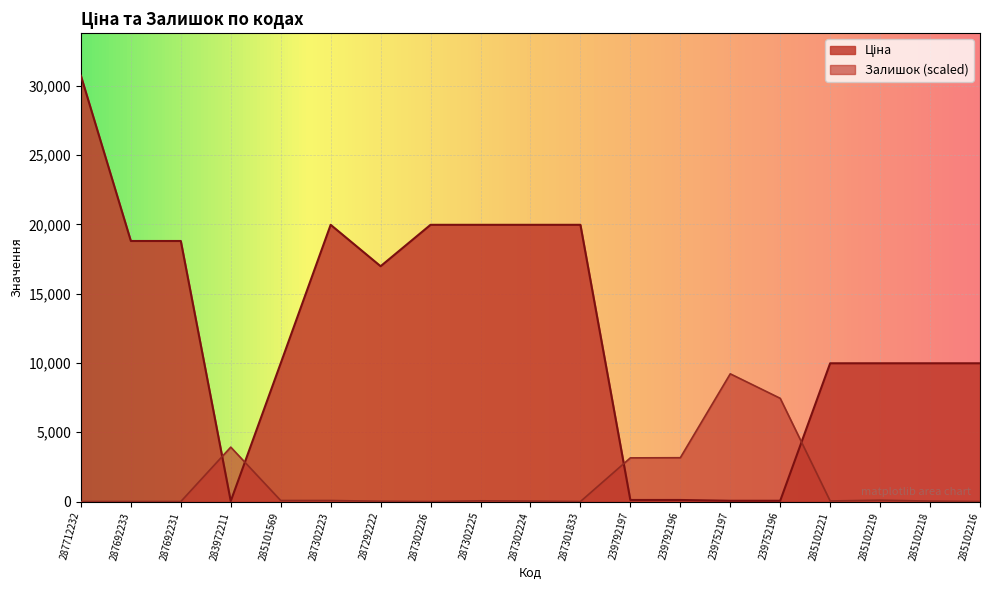

Rank the series at 239792197 from highest to lowest value.

Залишок, Ціна